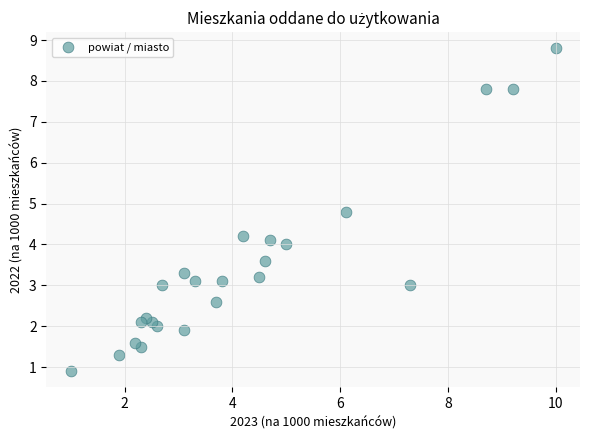

What is the range of Y values (max minus min)?

7.9